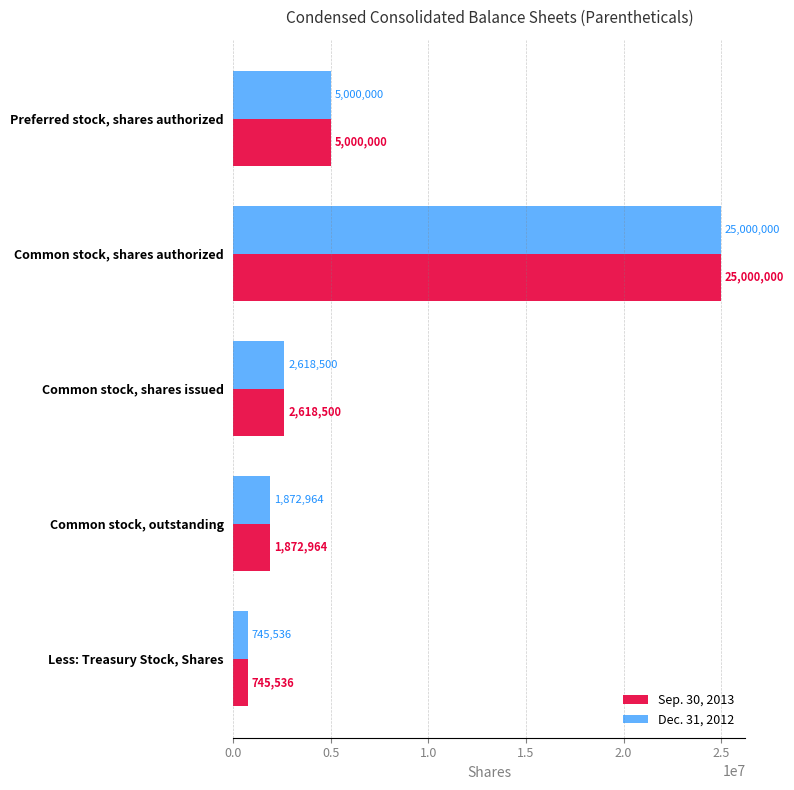

True or false: Dec. 31, 2012 has a value of 2618500 at Common stock, shares issued.

True